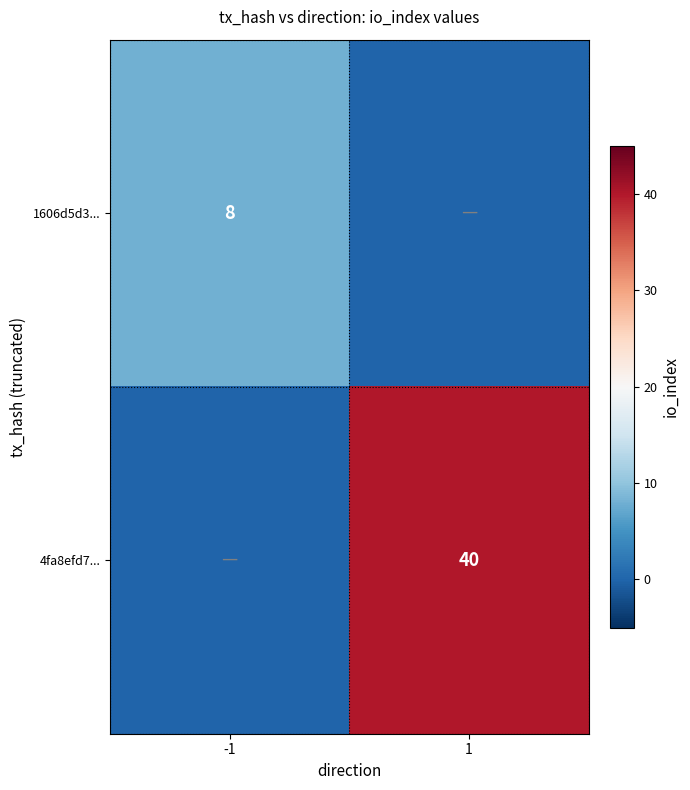

Is it true that 4fa8efd7... equals 60 at 1?

False